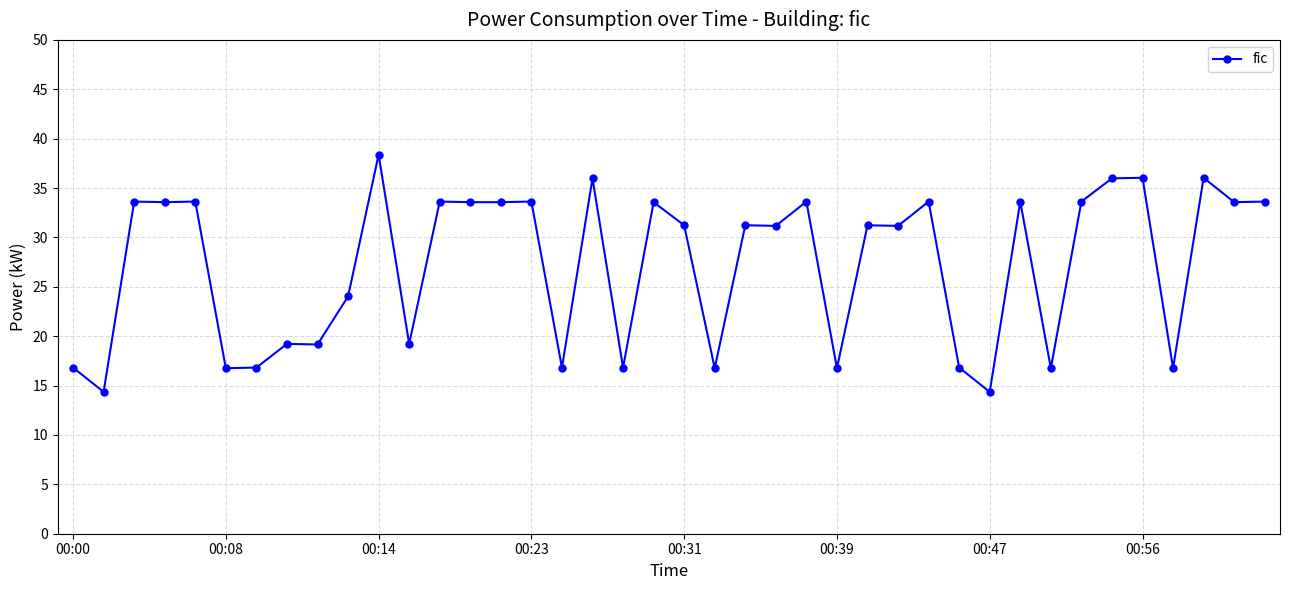

What is the average value?

27.2